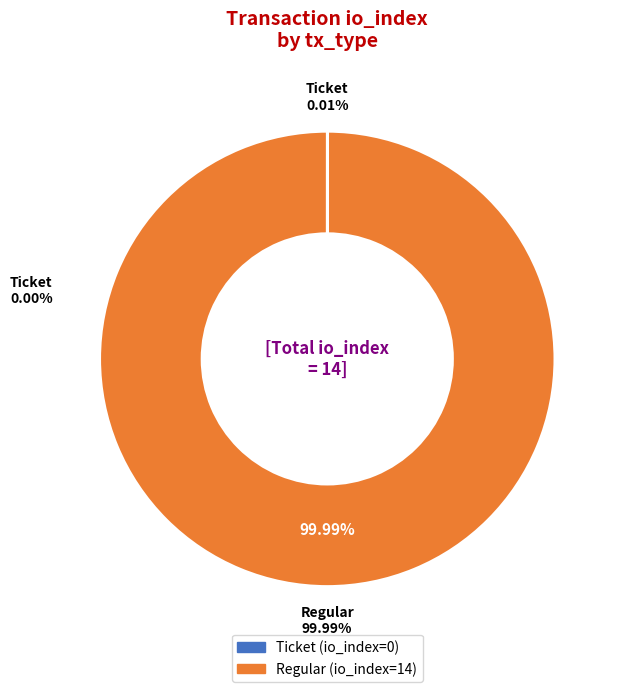

True or false: Regular accounts for 99% of the total.

False